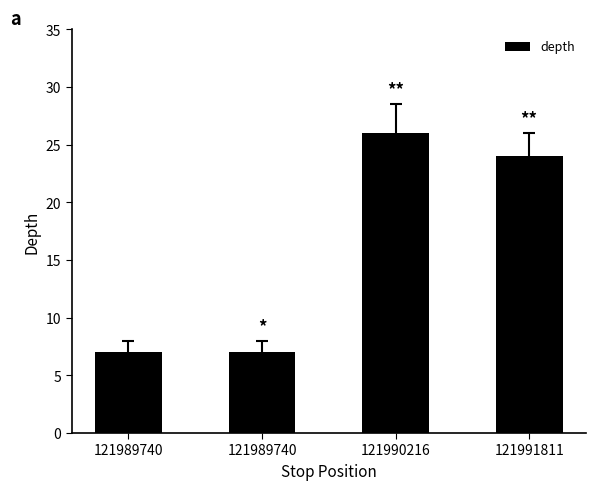

What is the greatest value displayed?

26